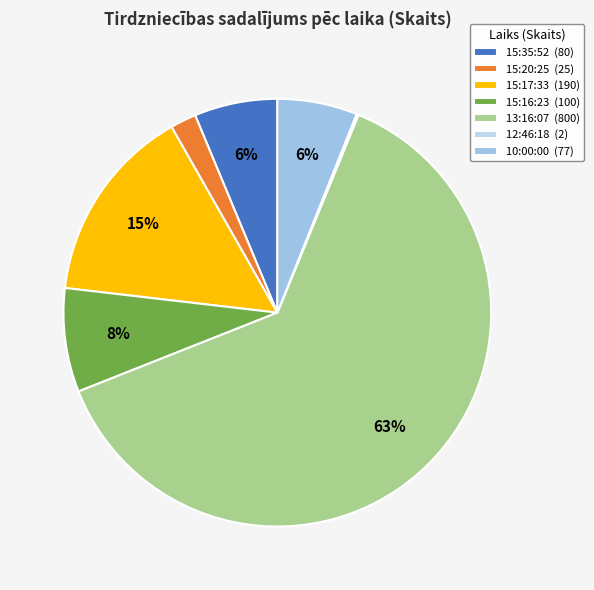

What is the ratio of the value at 10:00:00 to the value at 15:20:25?

3.1